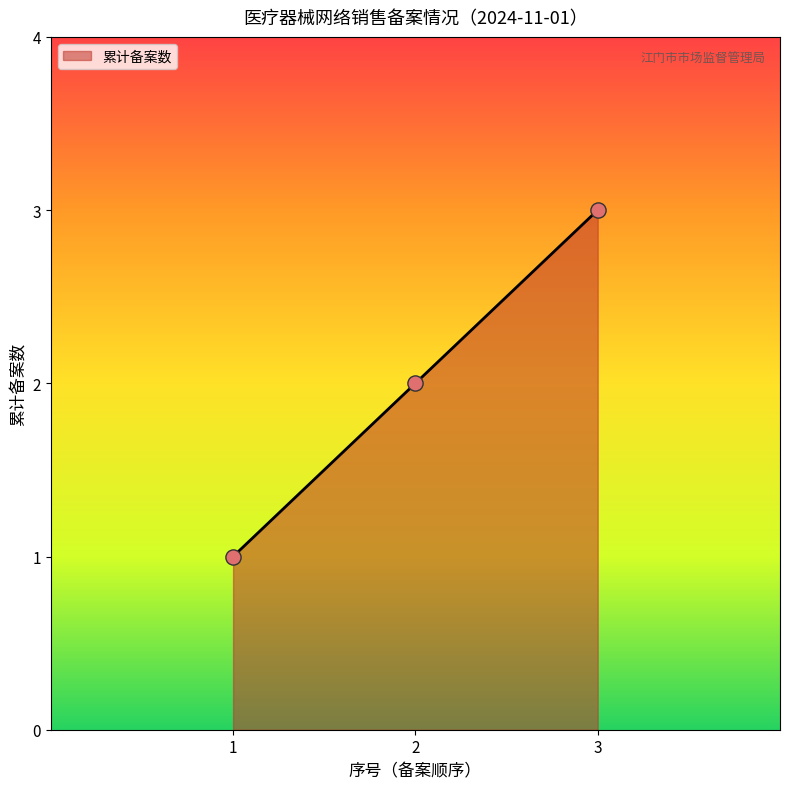

What is the ratio of the value at 2 to the value at 1?

2.0